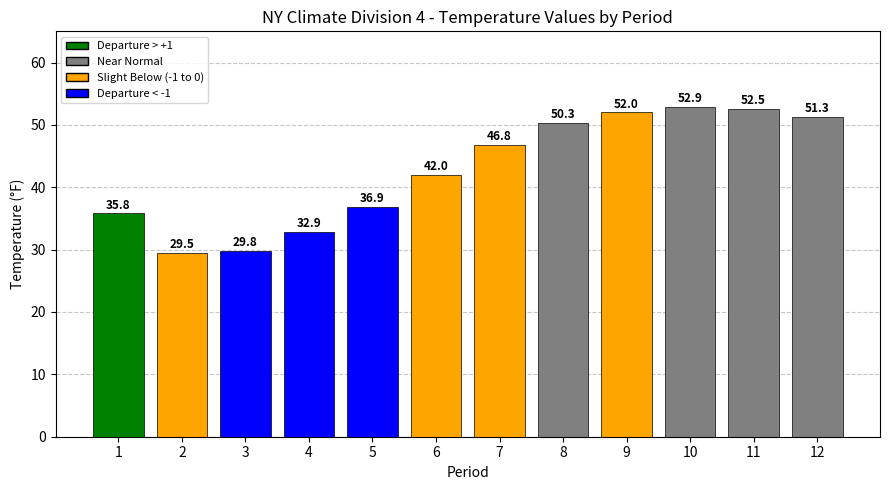

How many data points are above 46?

6